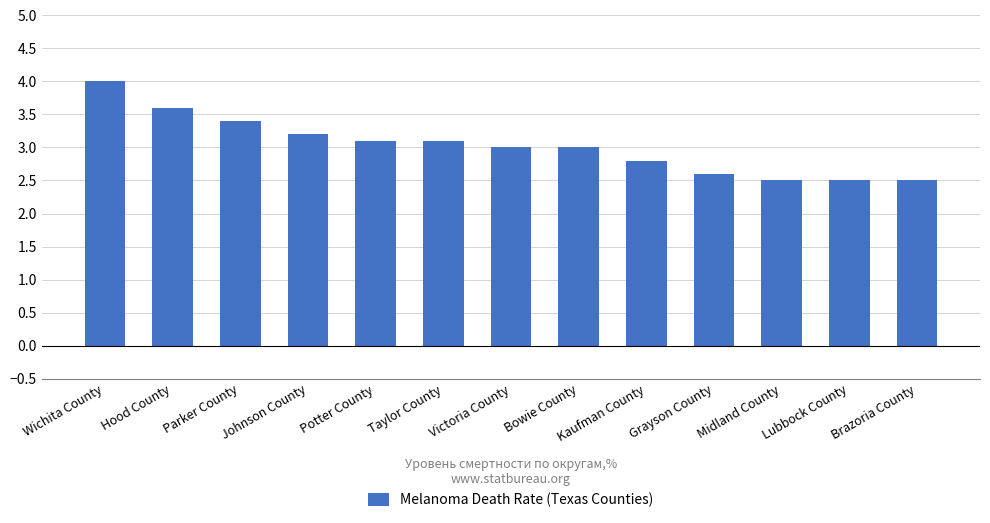

The value at Bowie County is 4.7. True or false?

False